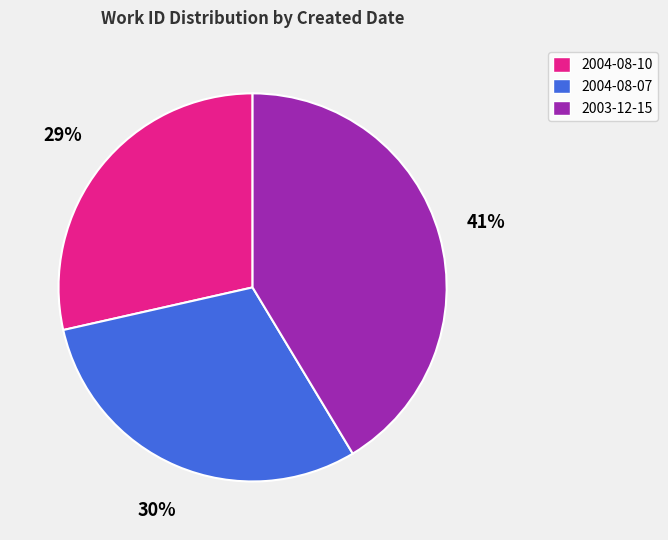

How many slices are in this pie chart?

3